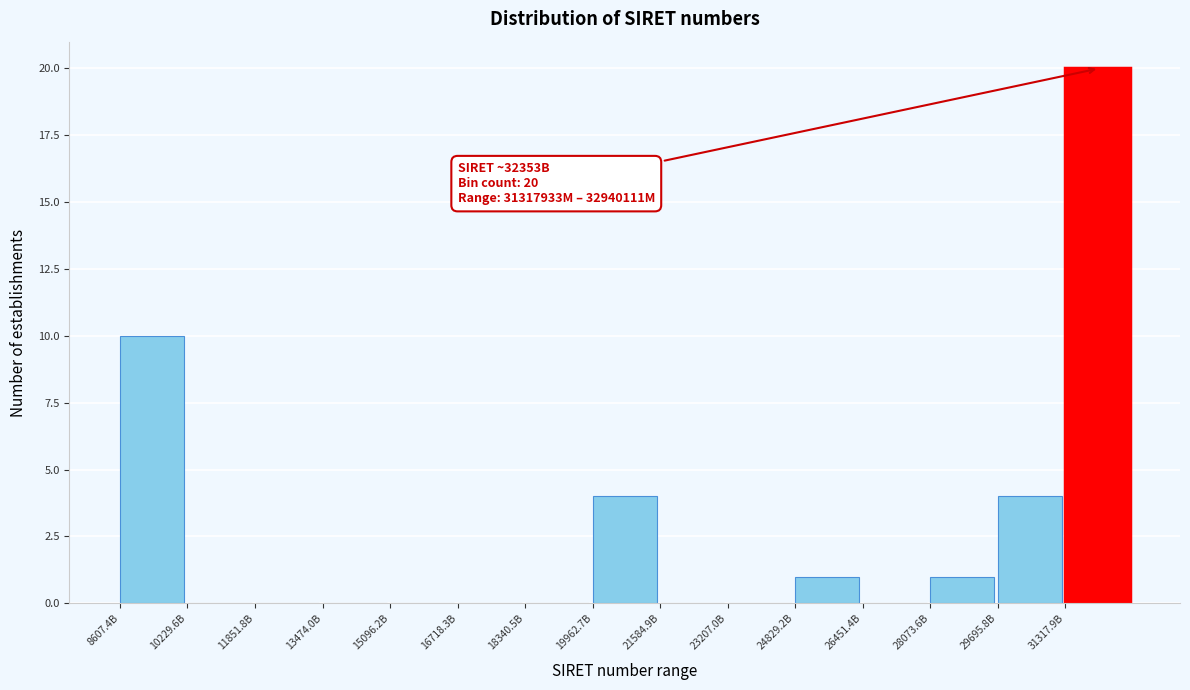

What is the sum of all values?

40